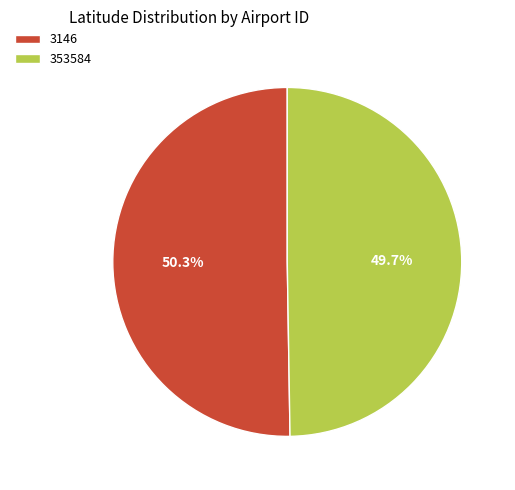

Is it true that 353584 is 50% of the pie?

True